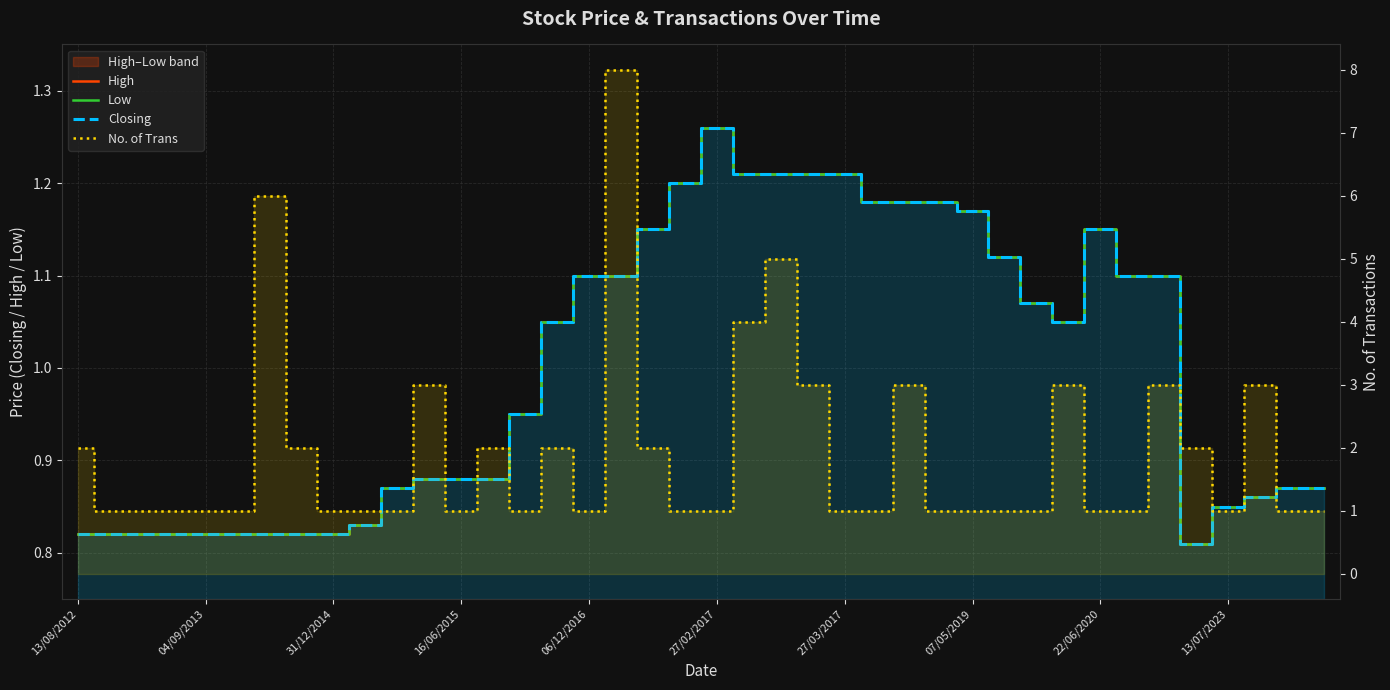

How many lines are shown in the chart?

4